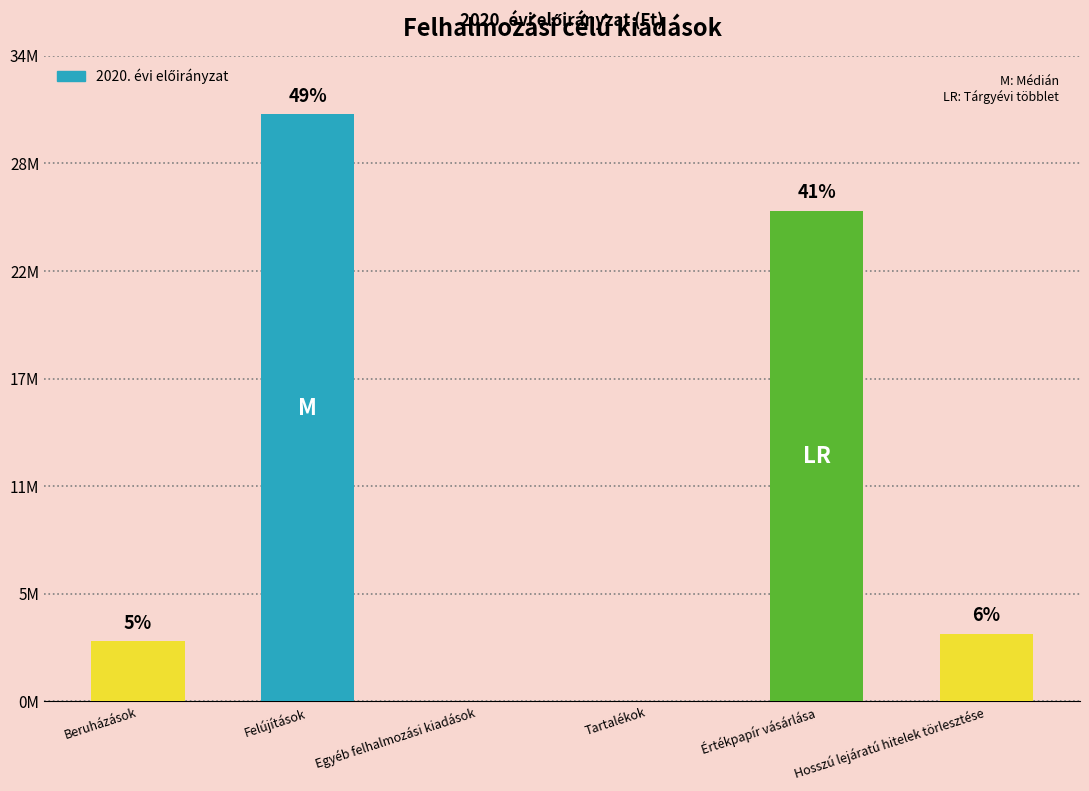

What is the change in value from Értékpapír vásárlása to Hosszú lejáratú hitelek törlesztése?

-22450519